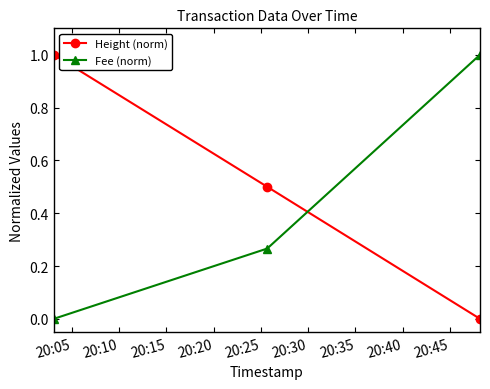

What is the maximum value for Fee (norm)?

1.0